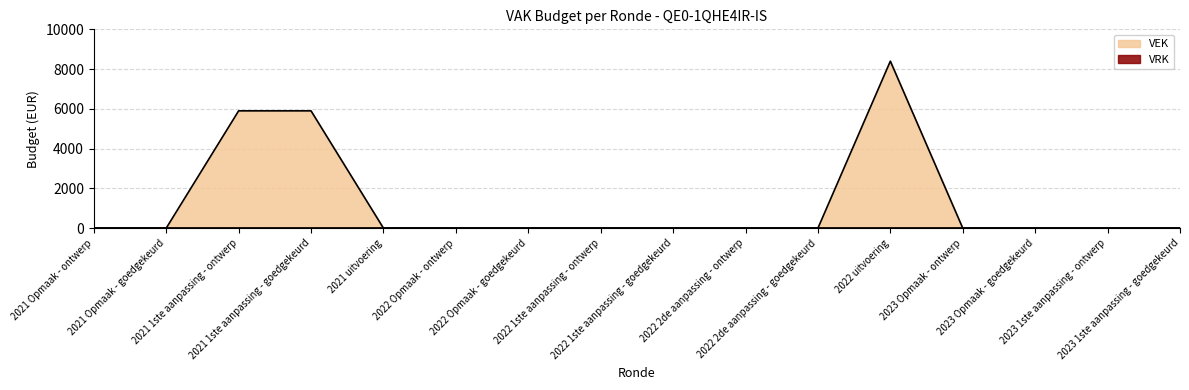

Count the number of values greater than 0.

3